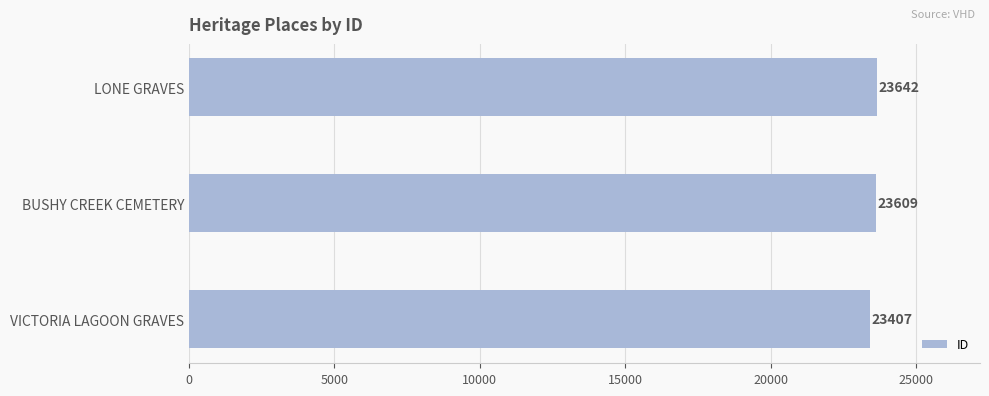

Rank the categories by value from highest to lowest.

LONE GRAVES, BUSHY CREEK CEMETERY, VICTORIA LAGOON GRAVES